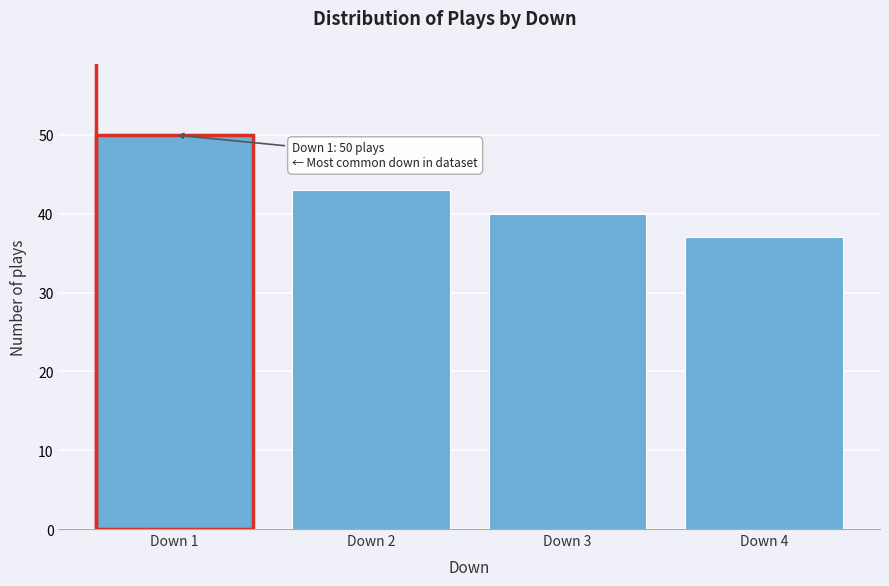

Reading left to right, list all the values displayed in this chart.

Down 1=50	Down 2=43	Down 3=40	Down 4=37